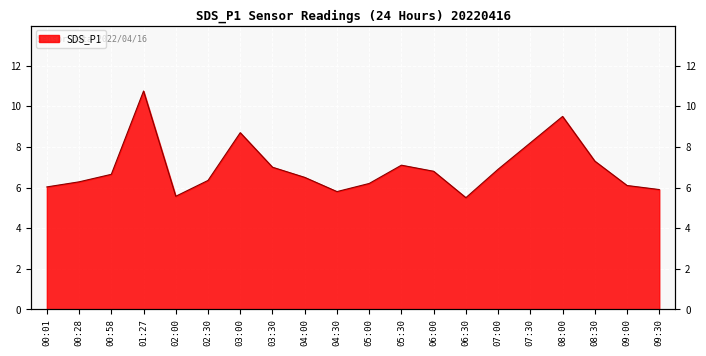

Reading right to left, list all the values displayed in this chart.

5.9	6.1	7.3	9.5	8.2	6.9	5.5	6.8	7.1	6.2	5.8	6.5	7.0	8.7	6.3	5.6	10.8	6.7	6.3	6.0